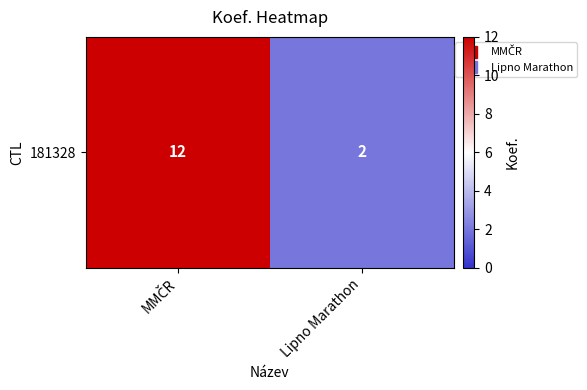

The chart shows a value of 1 at Lipno Marathon. True or false?

False